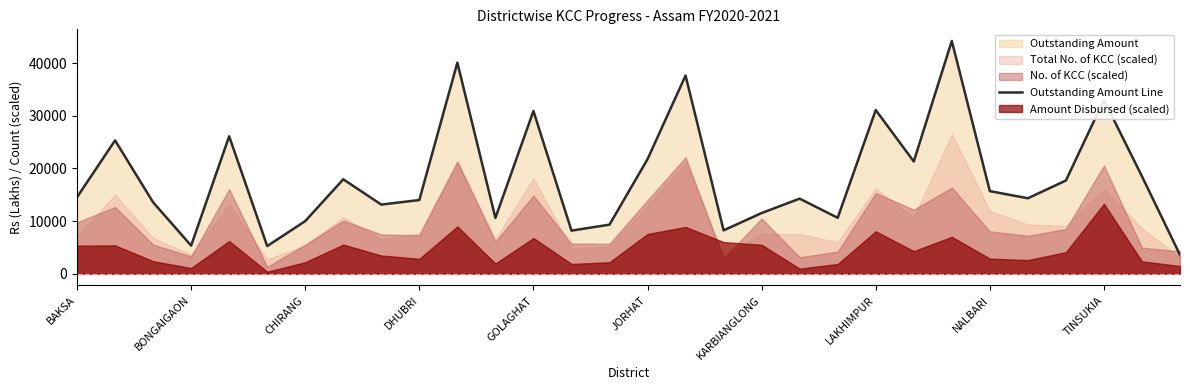

Is it true that the value at 17 is 3422.8?

False